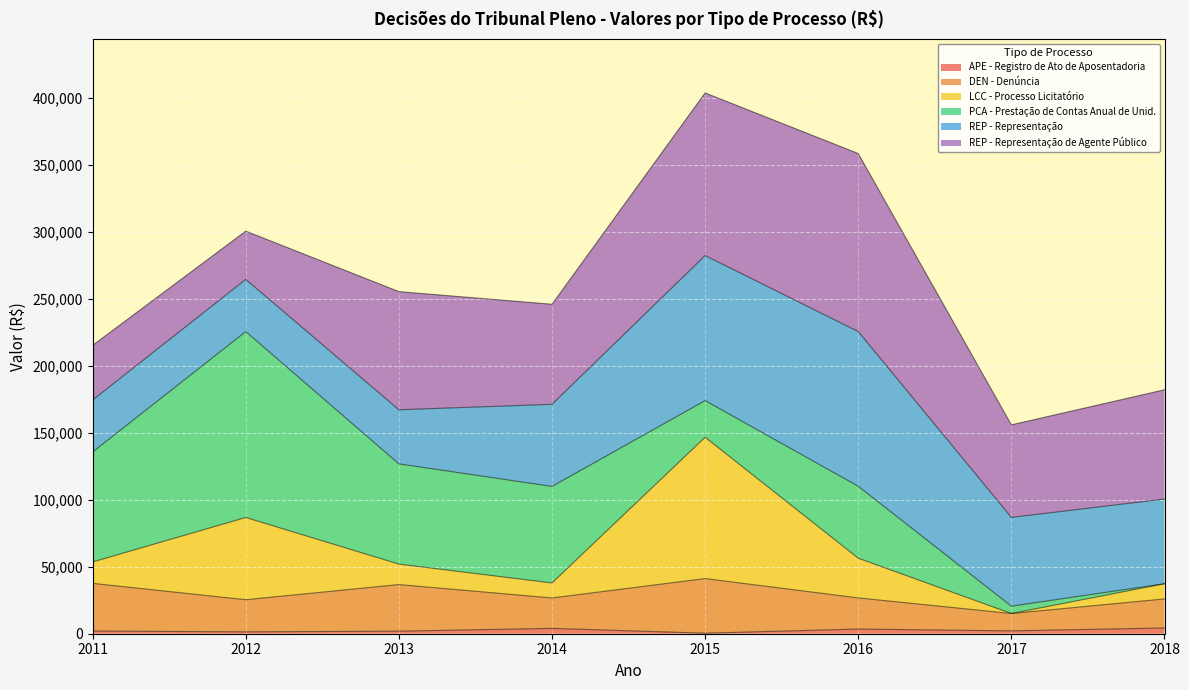

True or false: APE - Registro de Ato de Aposentadoria and DEN - Denúncia cross at least once.

False